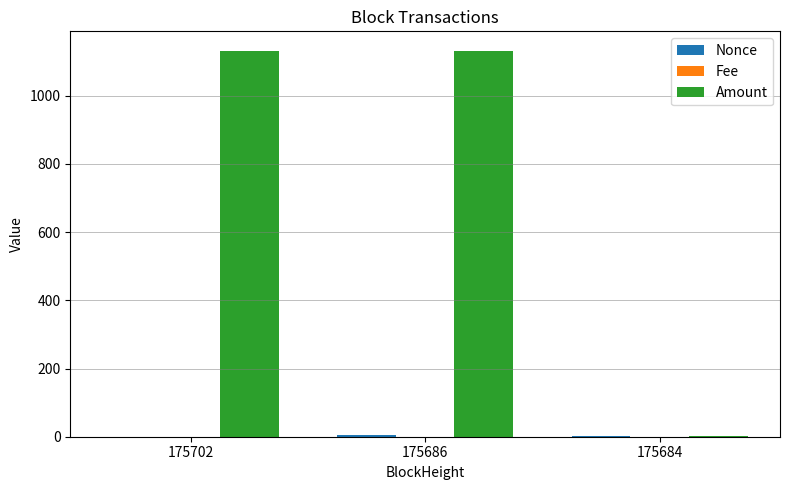

How many distinct data groups are displayed?

3